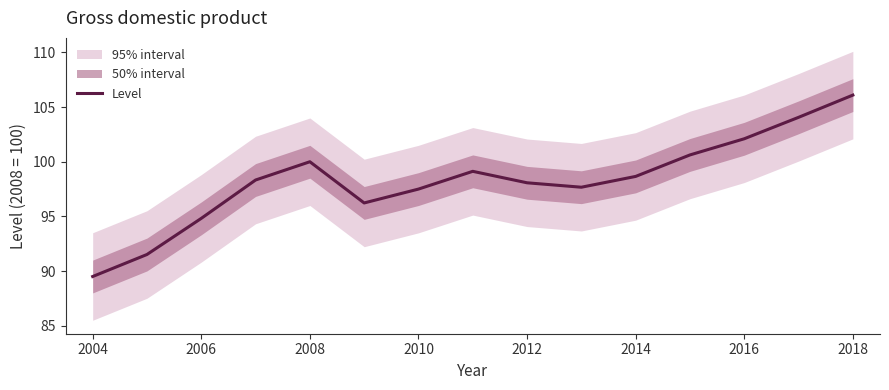

What is the difference between the maximum and second lowest values?

14.6